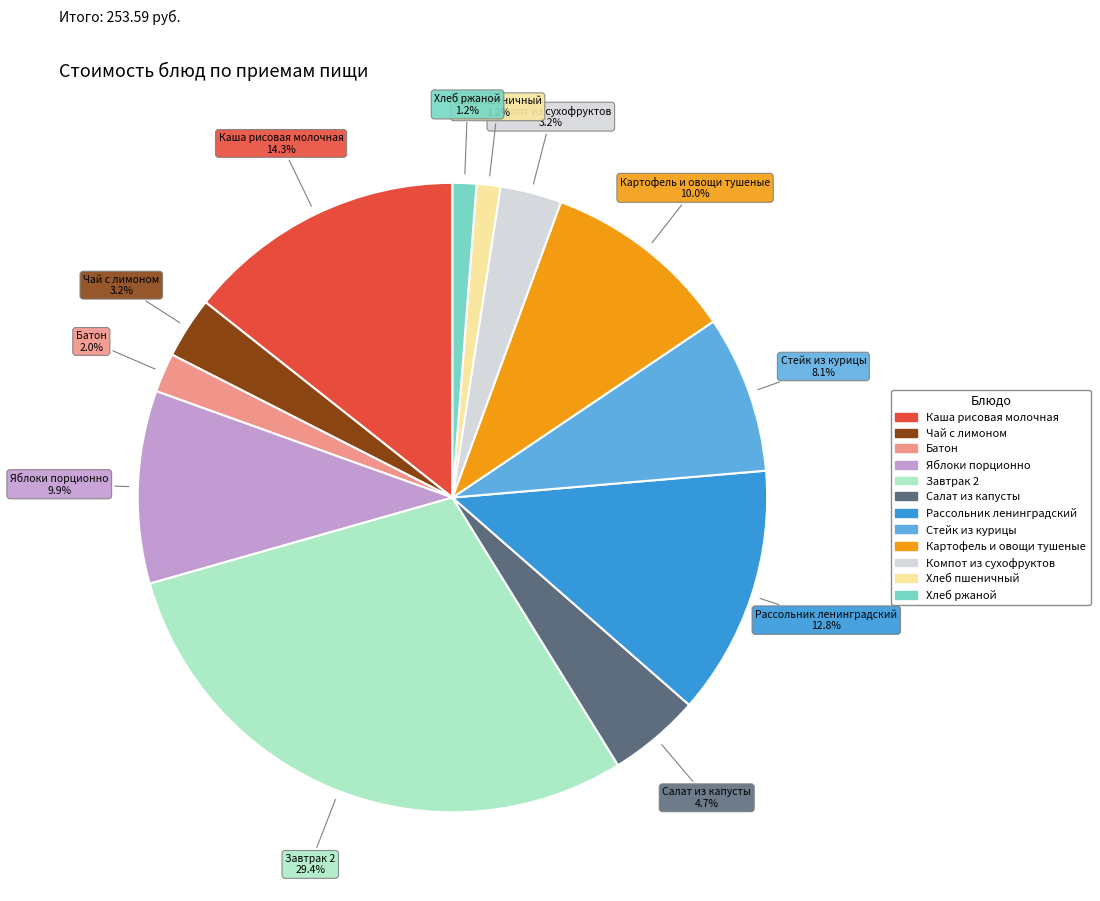

What is the largest slice in the pie chart?

Завтрак 2